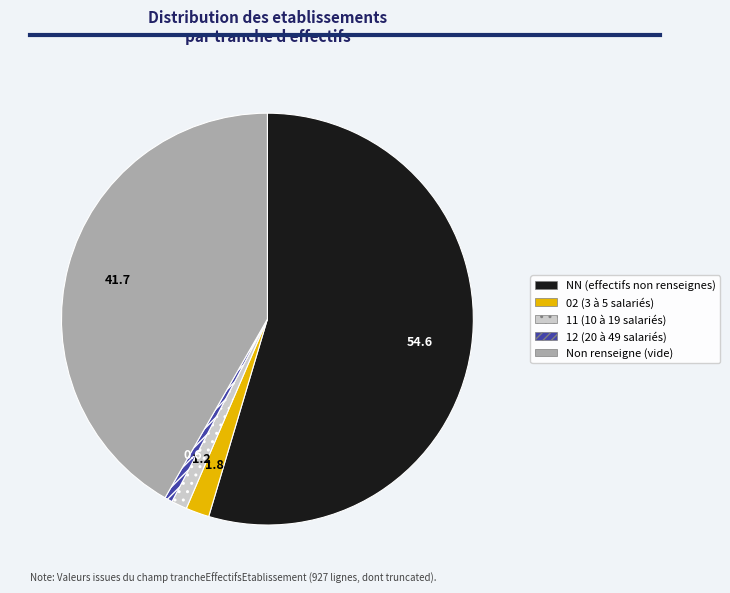

Is there any slice that represents more than half of the pie?

Yes